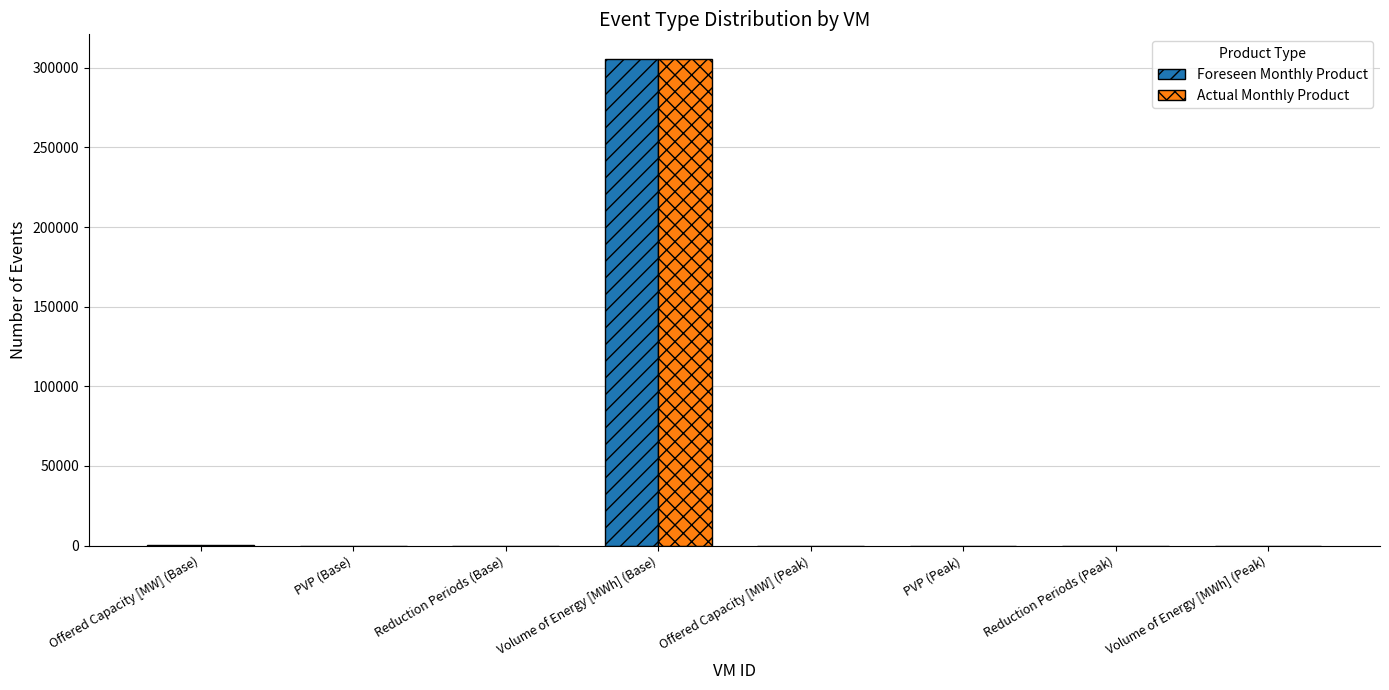

What is the sum of all Actual Monthly Product values?

306129